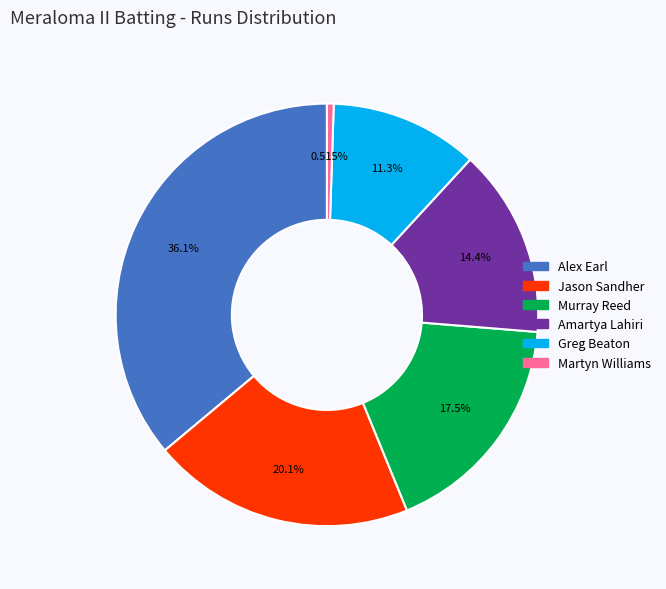

What percentage is the Greg Beaton slice, to the nearest percent?

11%